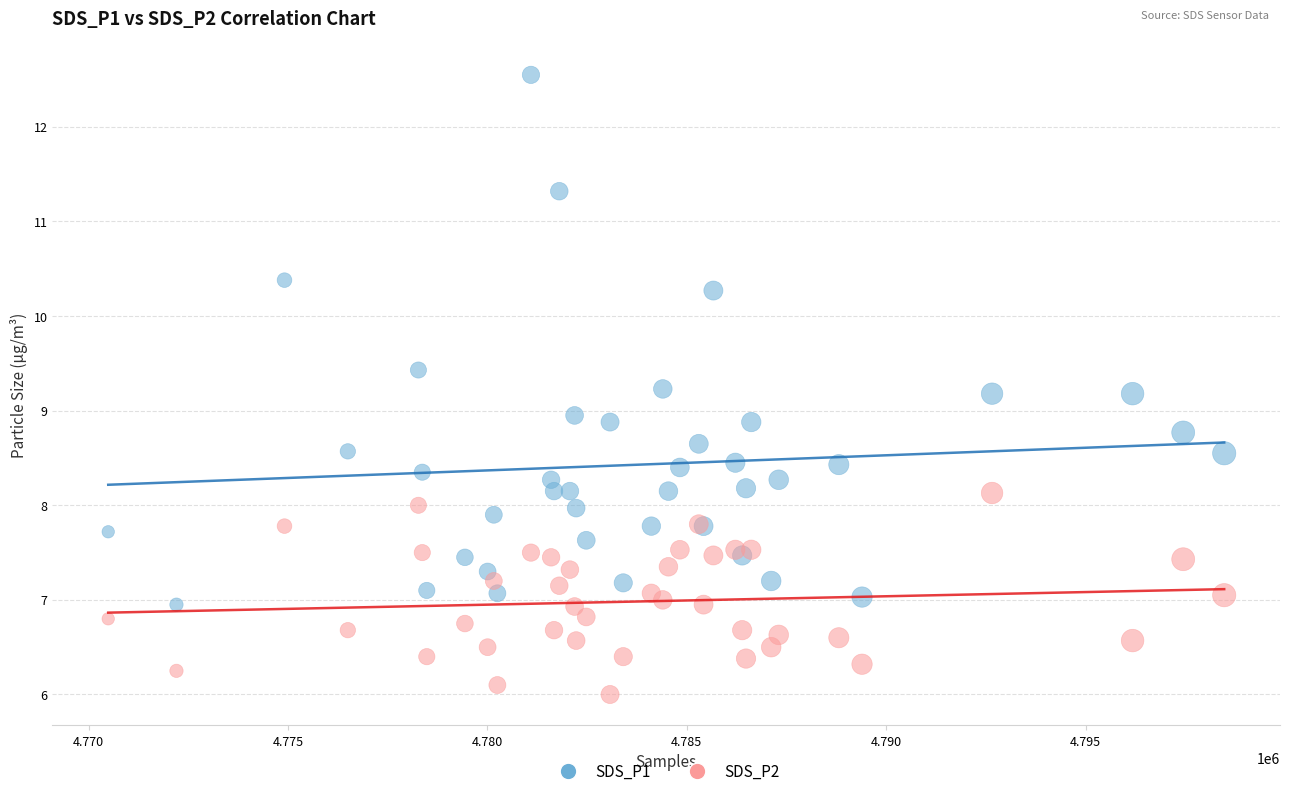

Which series contains the highest Y value?

SDS_P1